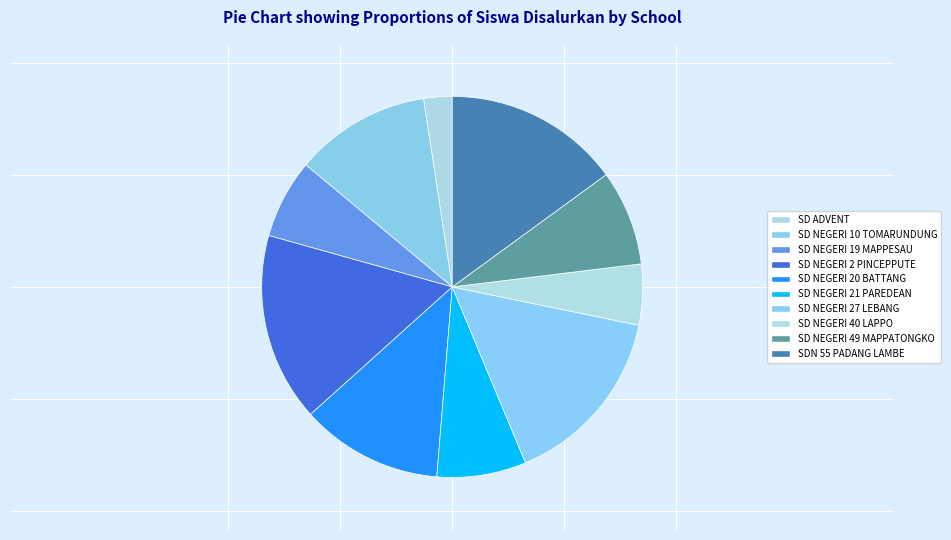

Does any single category account for the majority?

No